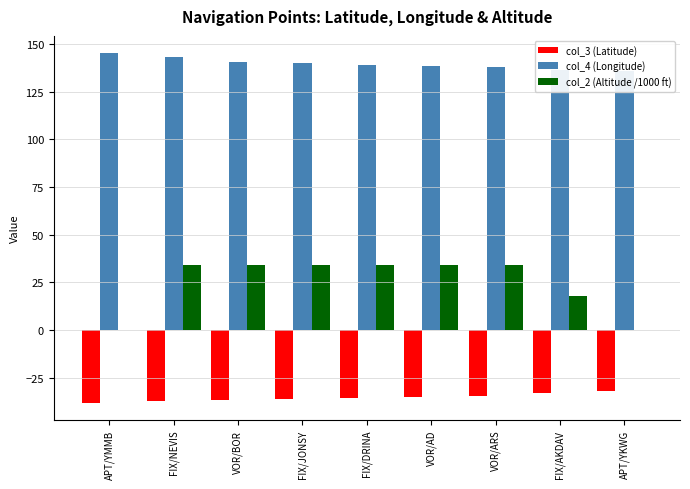

List the series in order of their peak value, lowest first.

col_3 (Latitude), col_2 (Altitude /1000 ft), col_4 (Longitude)